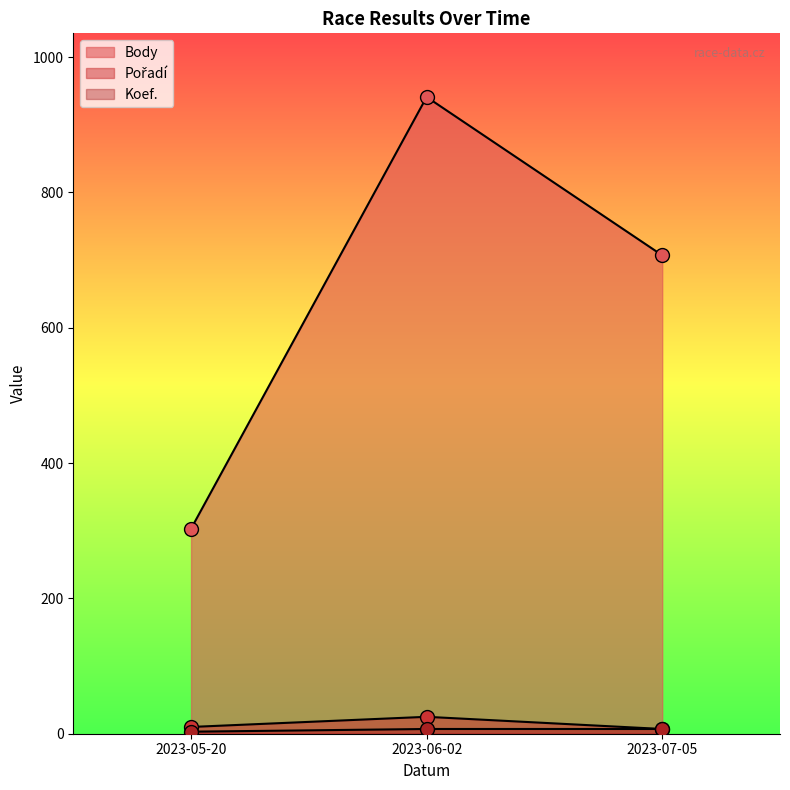

Which series has the largest total across all categories?

Body